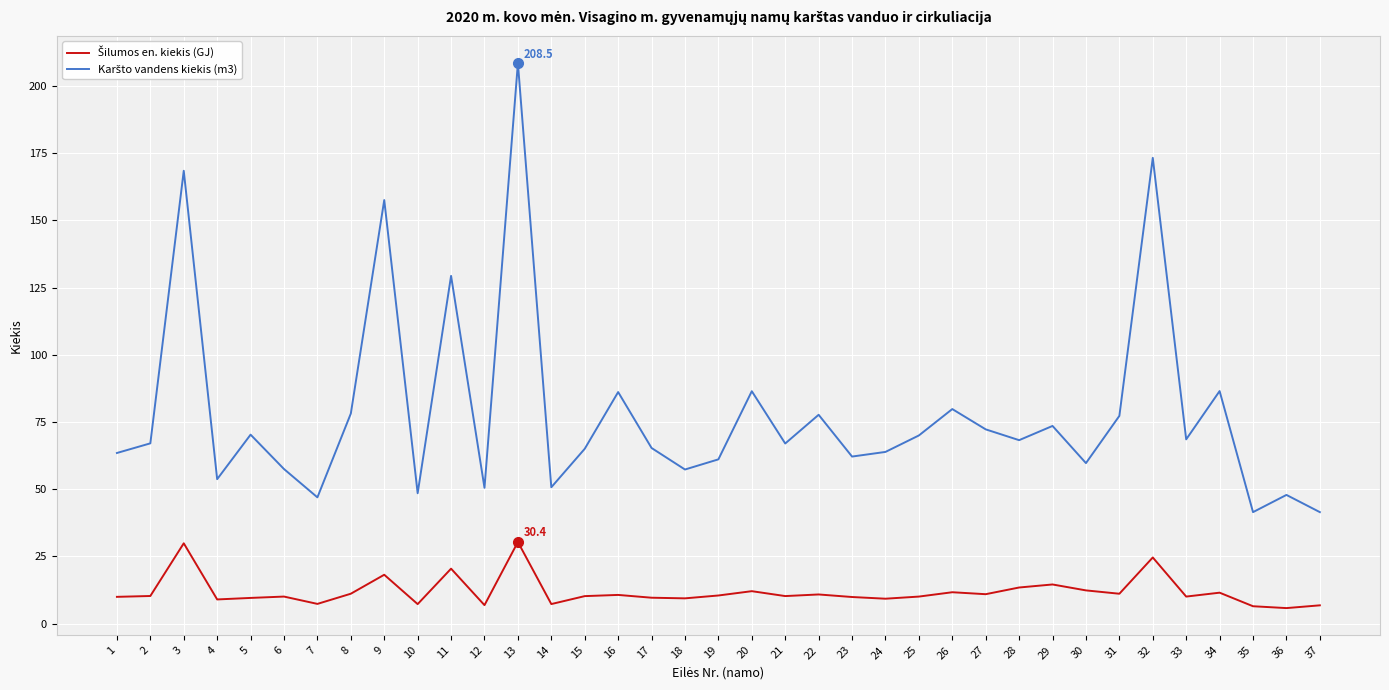

At which category is the sum across all series the highest?

13